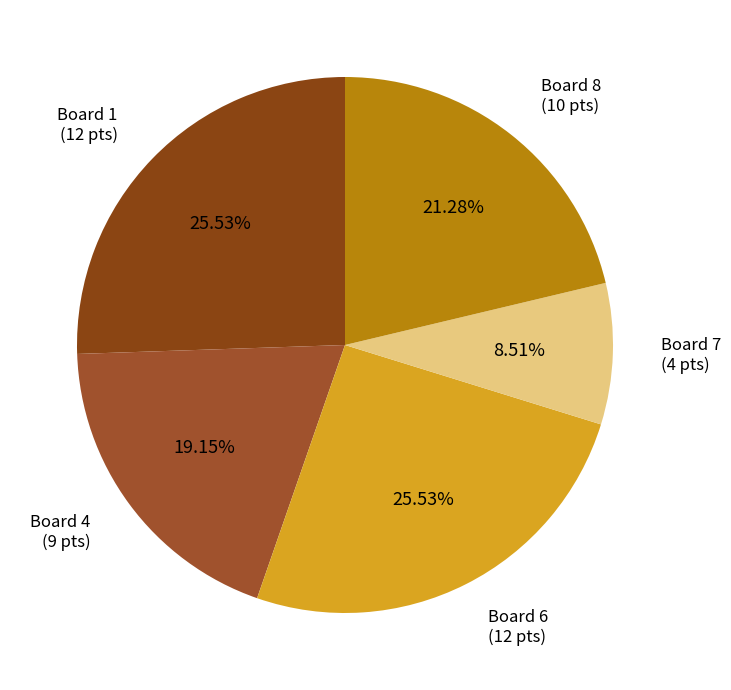

Is there a majority slice in this chart?

No